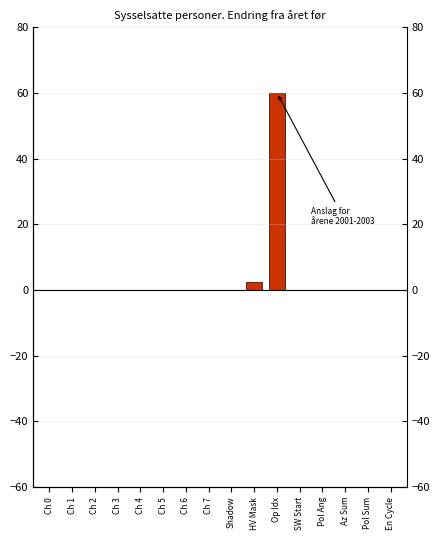

Between Ch 0 and Pol Sum, which is larger?

Ch 0